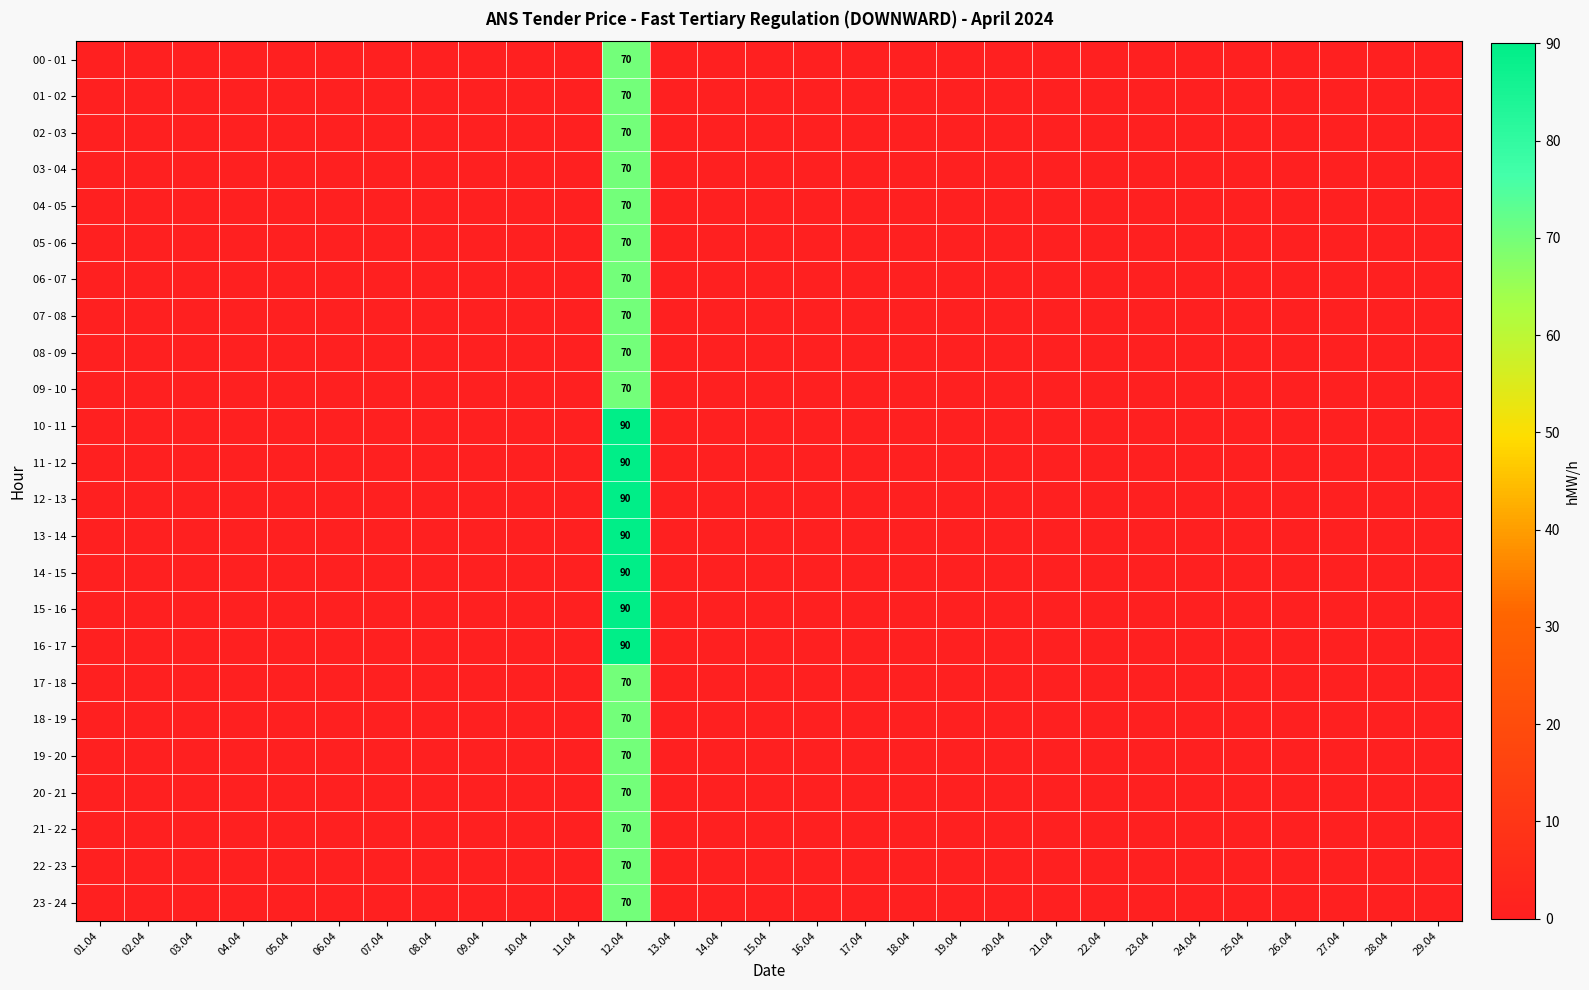

Between 11.04 and 01.04, which is larger?

11.04